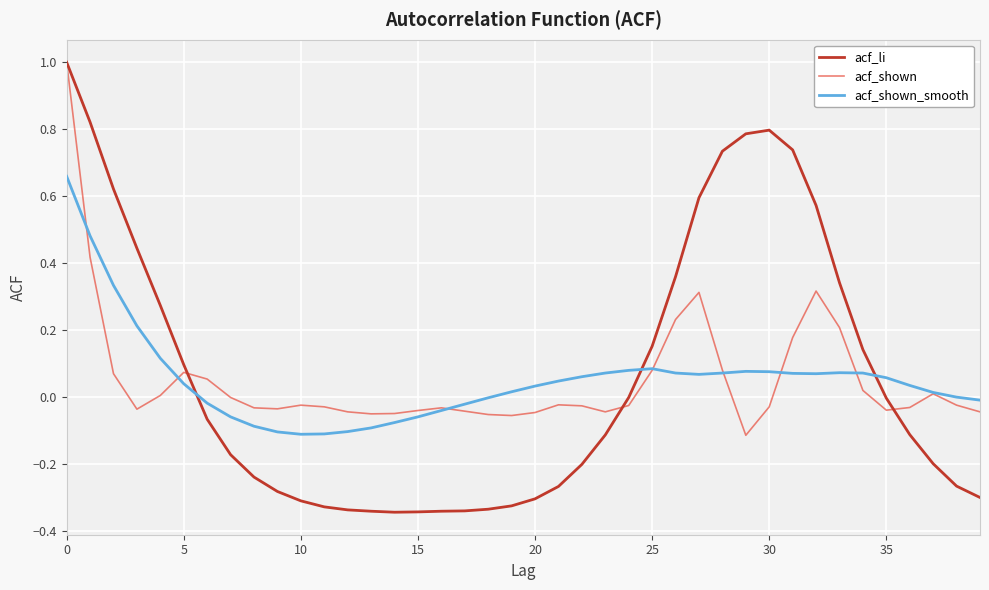

What is the greatest value displayed?

1.0